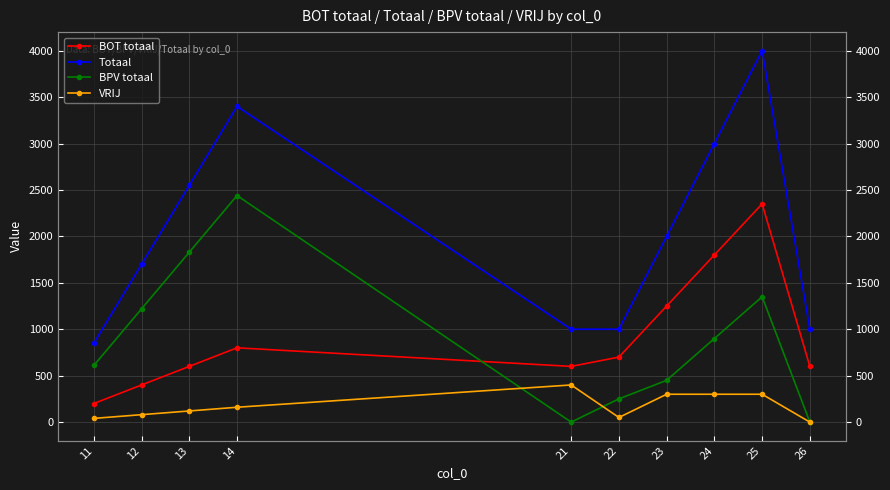

Where is the first local minimum for VRIJ?

22